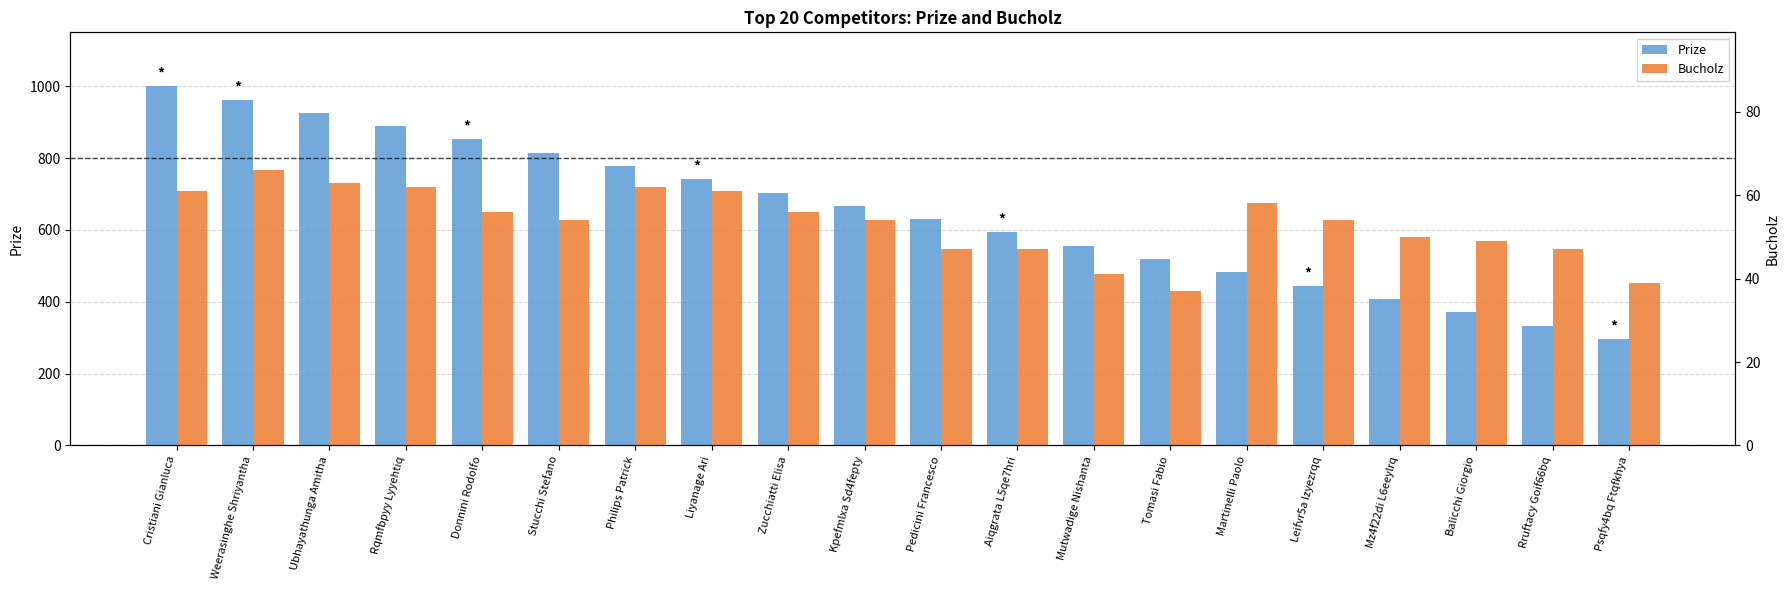

The value of Prize at Psqfy4bq Ftqfkhya is 297. True or false?

True